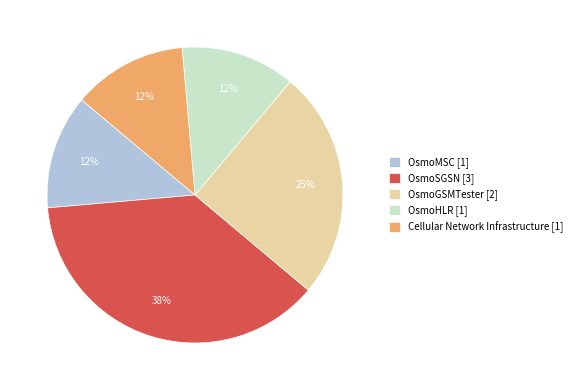

To the nearest percent, what percentage of the pie is OsmoMSC [1]?

13%